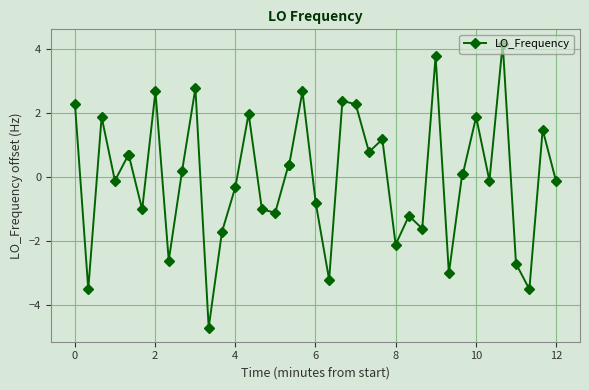

What is the minimum value shown in the chart?

-4.7